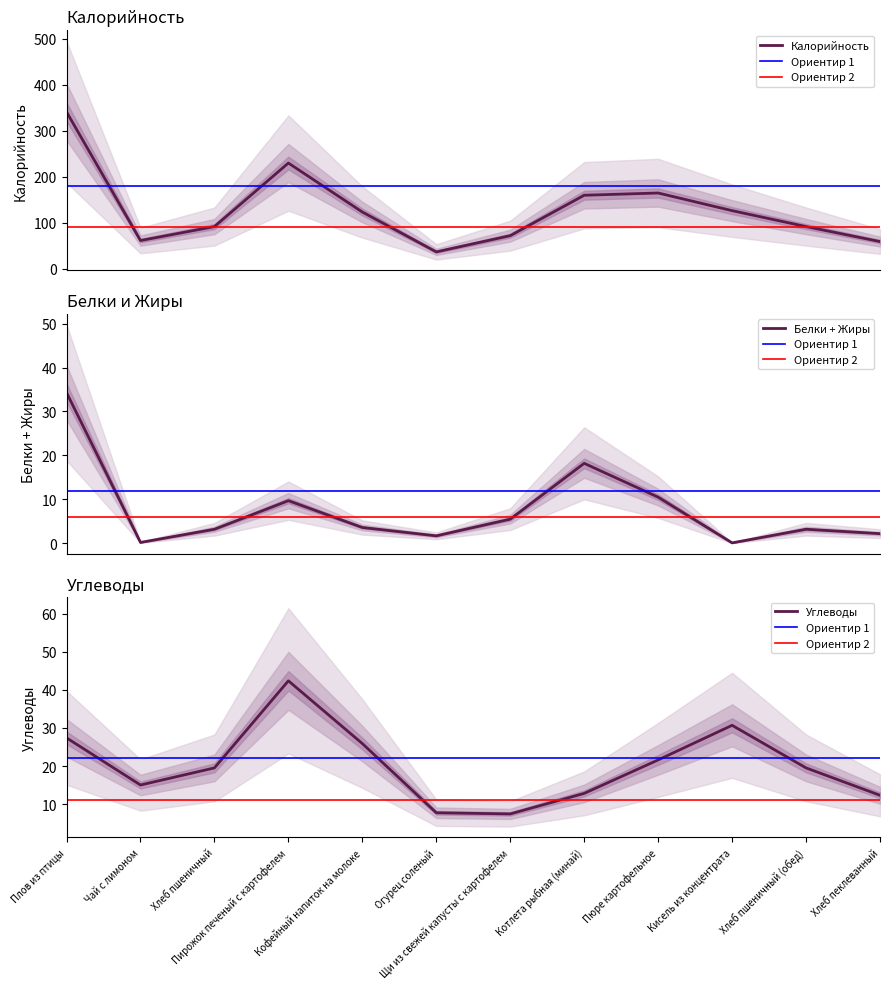

True or false: Углеводы has more than 1 points higher than both neighbors.

True